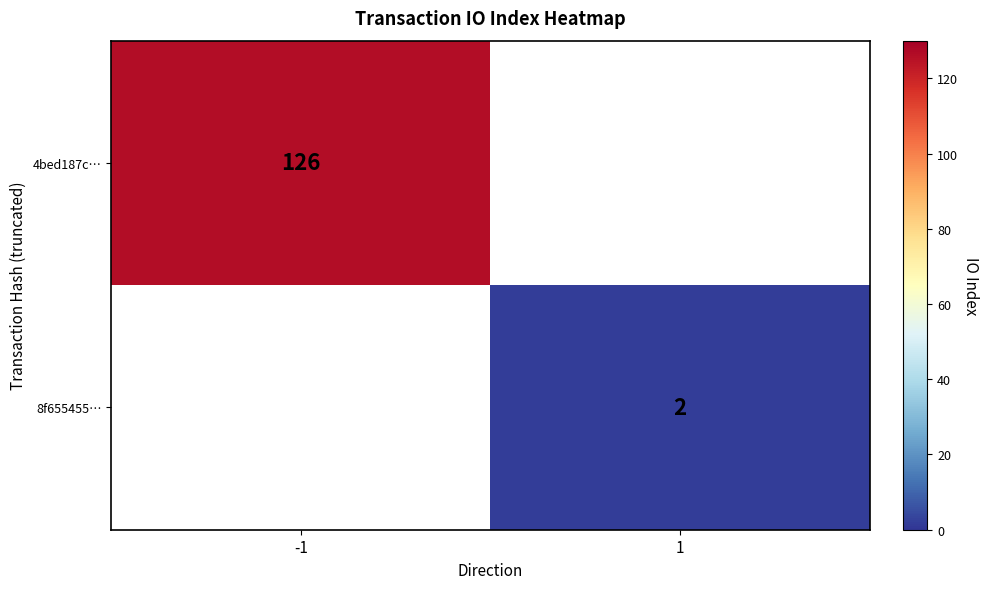

True or false: 4bed187c… has a value of 126 at -1.

True